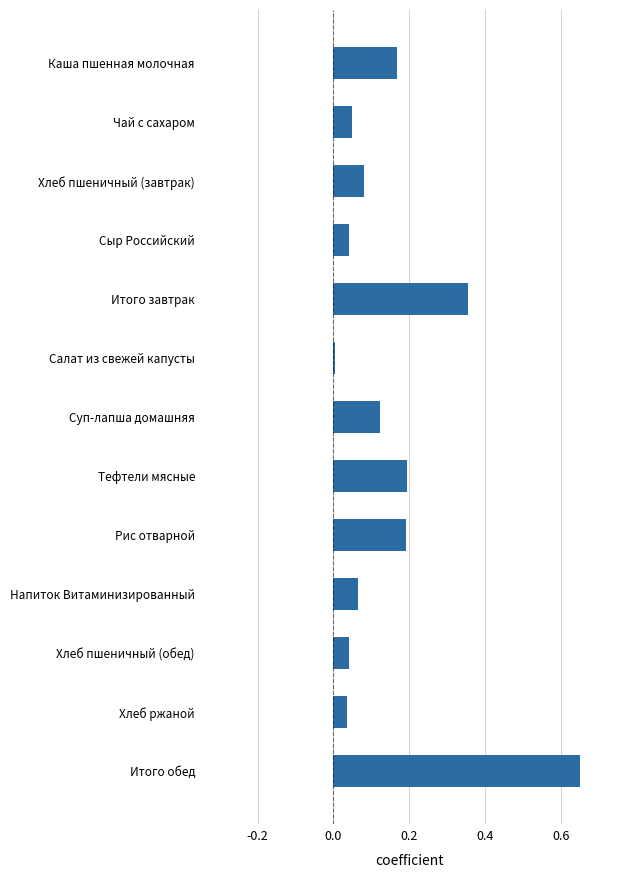

How many bars are there in total?

13